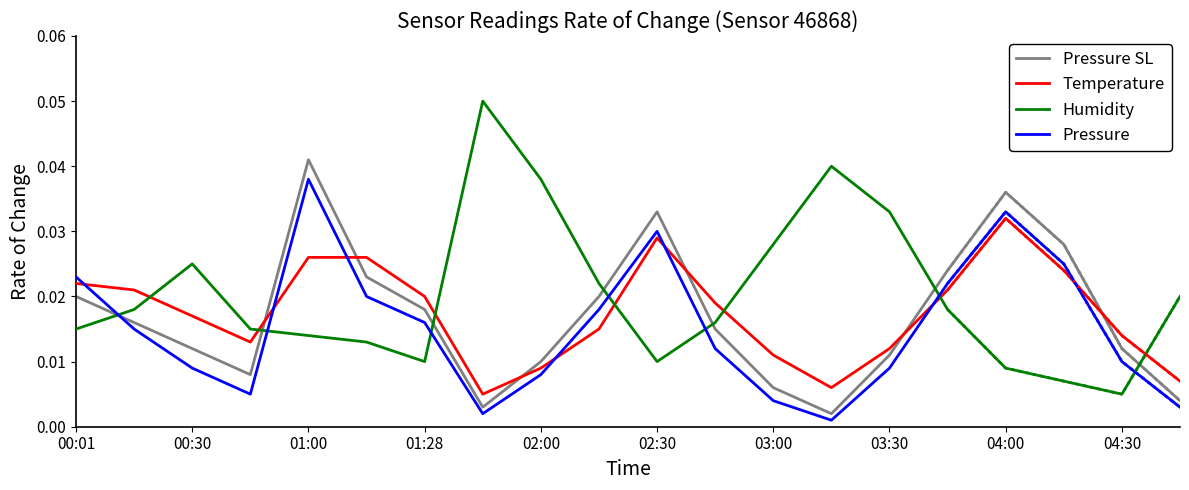

How many times do Temperature and Humidity cross each other?

7